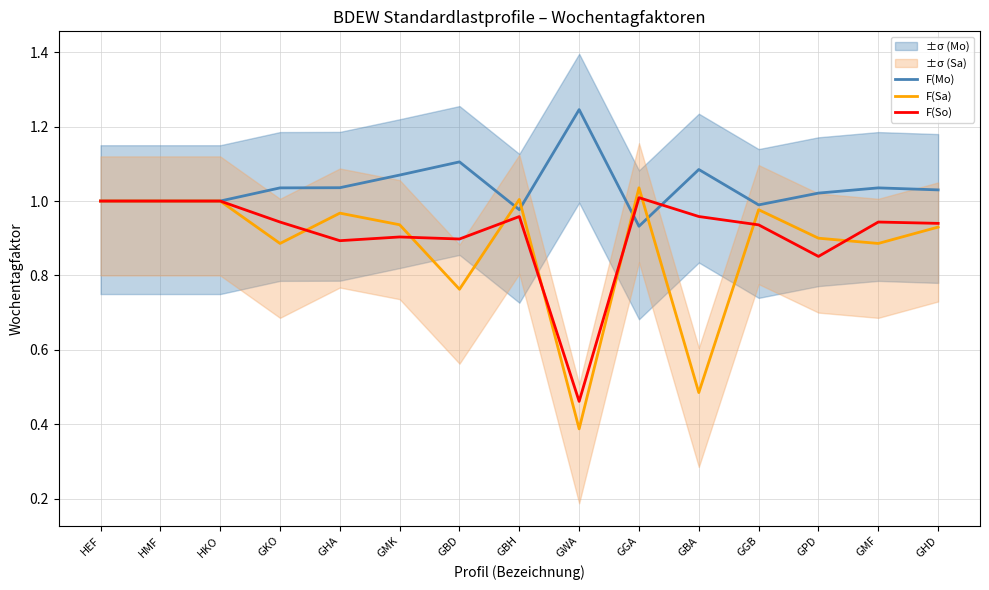

Count the number of data series in this chart.

3